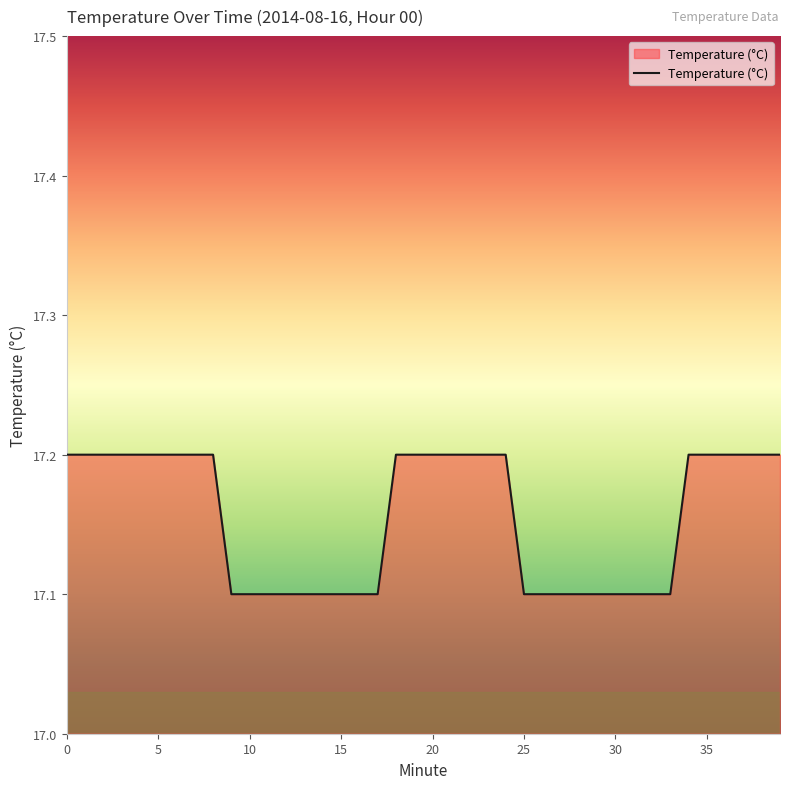

What is the greatest value displayed?

17.2